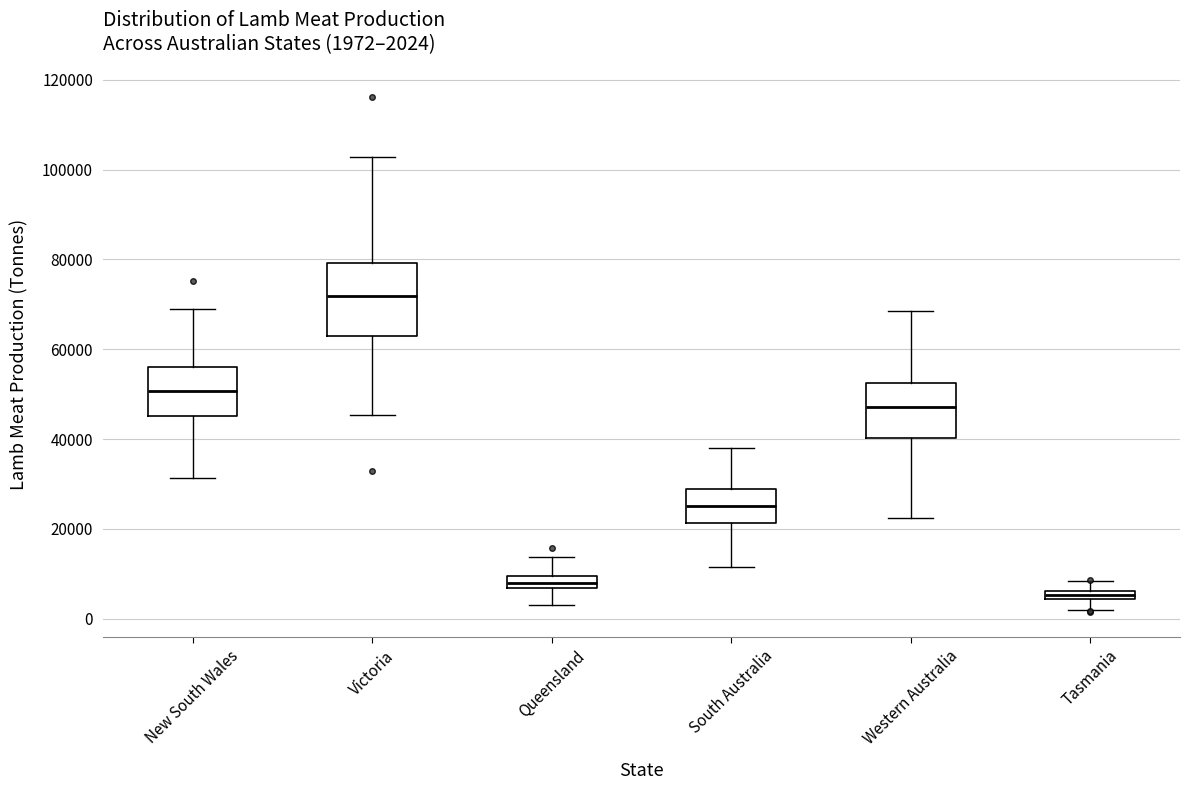

Comparing the boxes themselves (not the whiskers), which one is the tallest?

Victoria